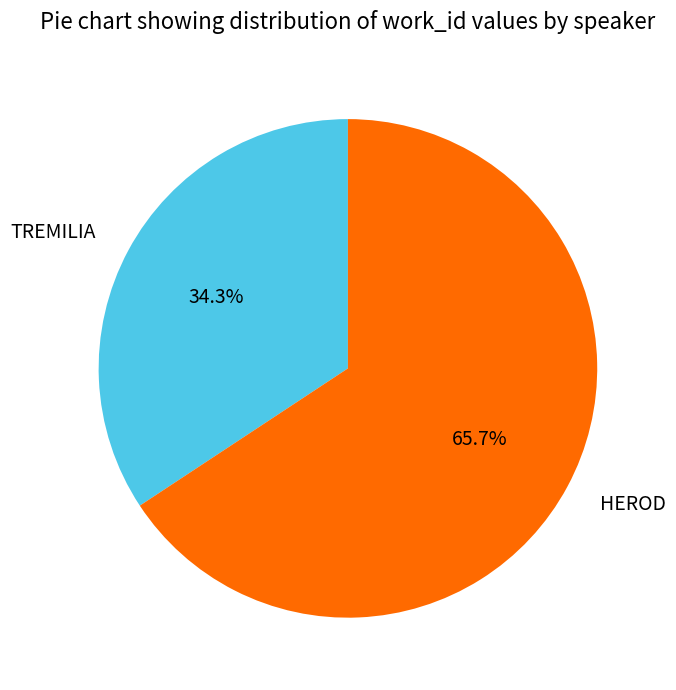

Rank the categories by value from lowest to highest.

TREMILIA, HEROD